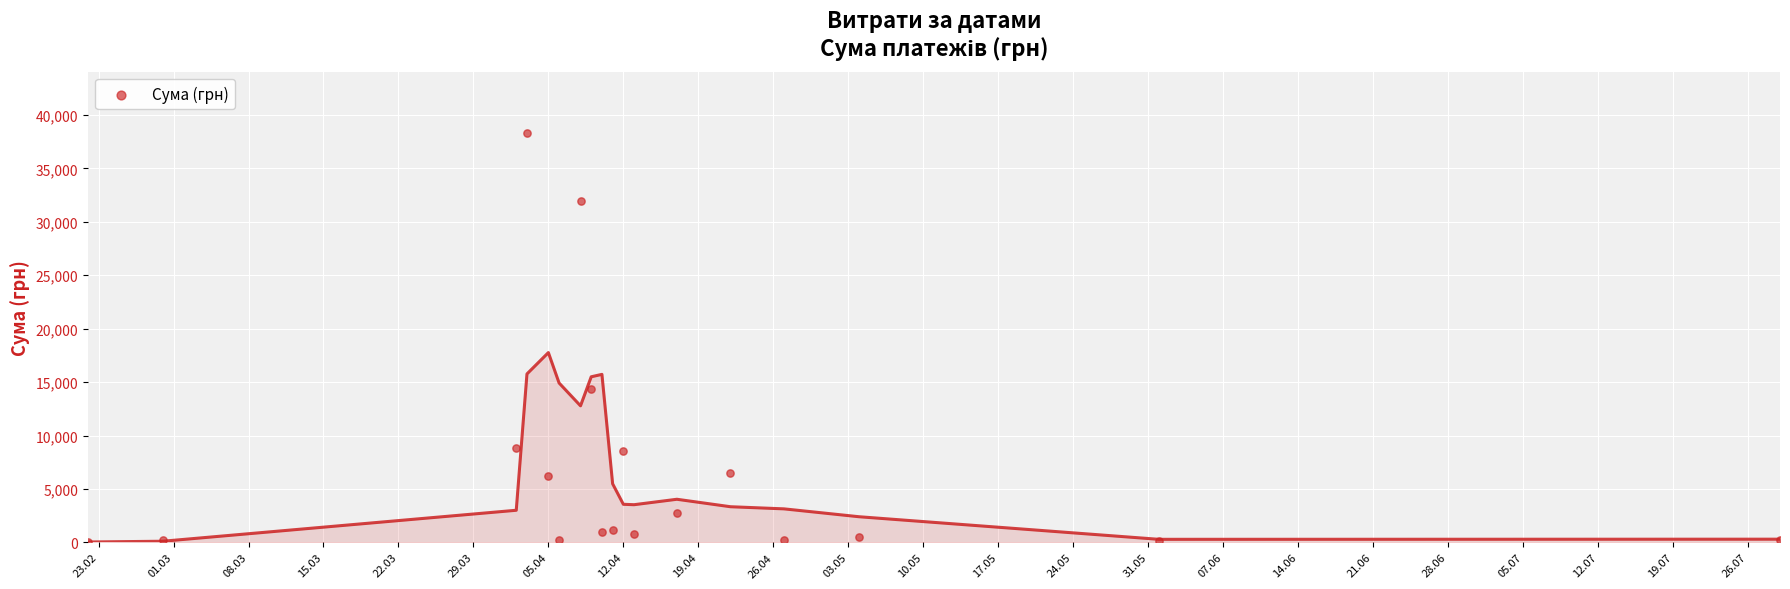

What Y value in the scatter plot is closest to 19170?

14322.1